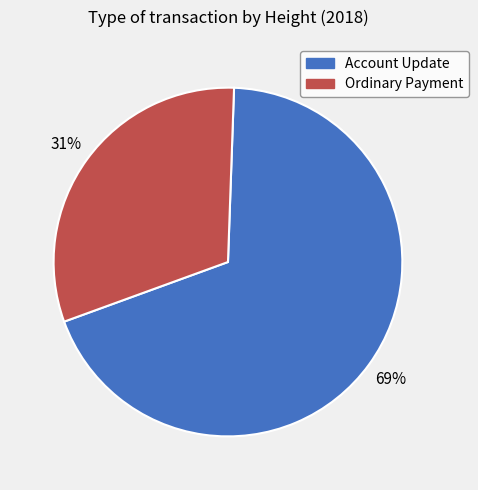

Is there any slice that represents more than half of the pie?

Yes